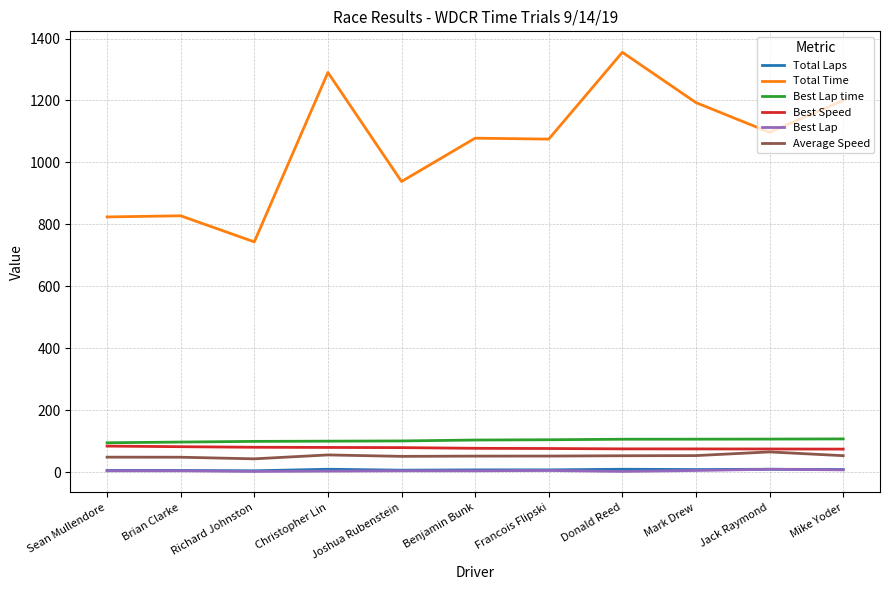

True or false: Best Lap and Average Speed cross at least once.

False